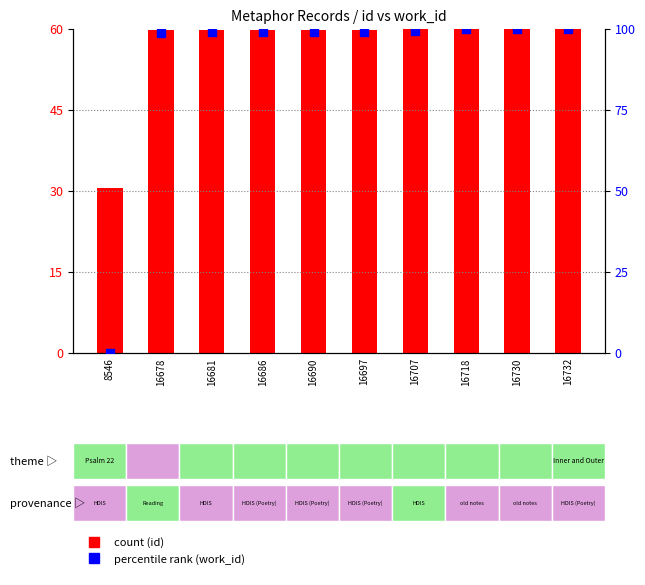

At how many categories does at least one series exceed 40?

9